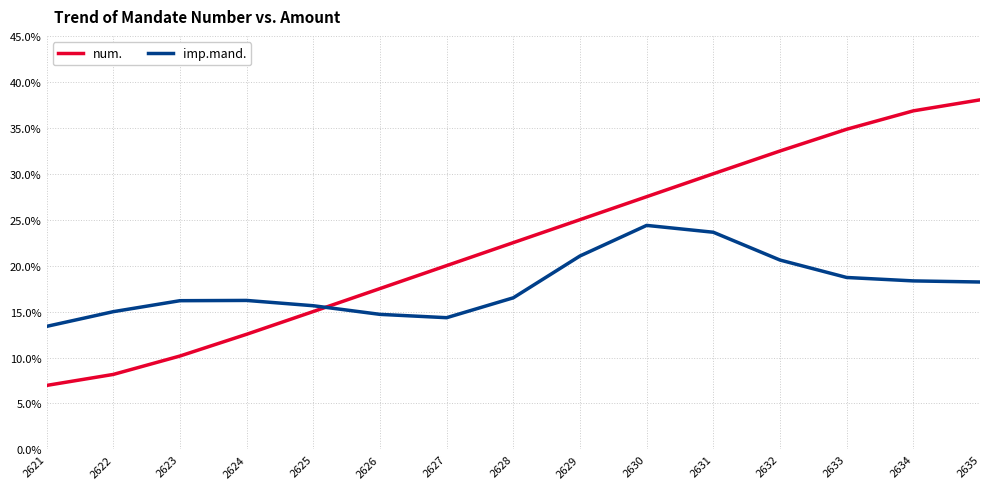

At which category is the sum across all series the highest?

2635